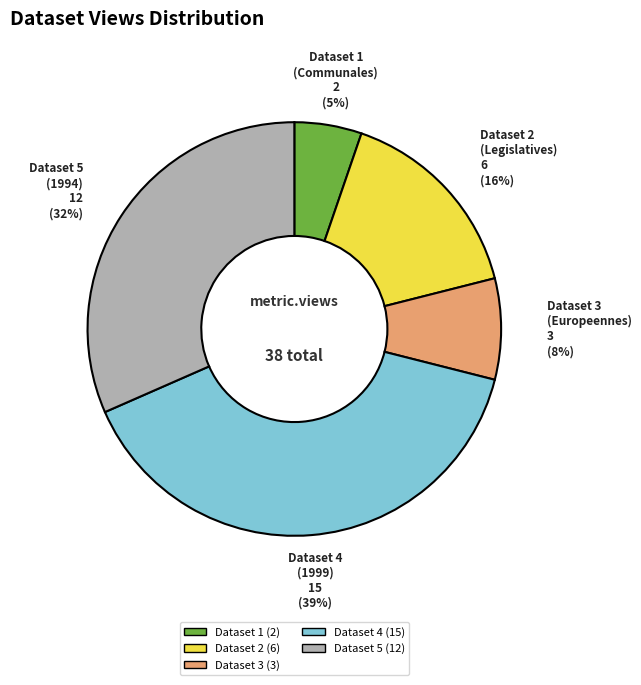

Is there a majority slice in this chart?

No